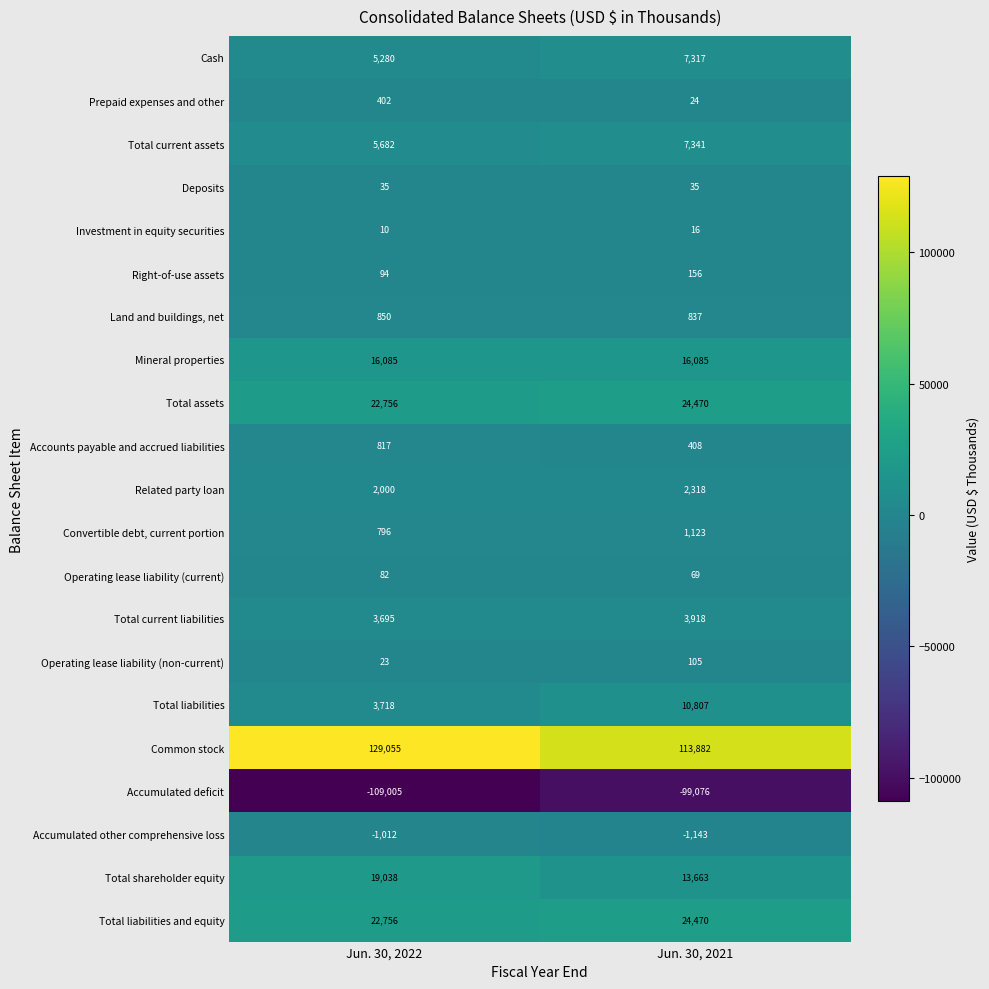

Rank the categories by Convertible debt, current portion value from highest to lowest.

Jun. 30, 2021, Jun. 30, 2022